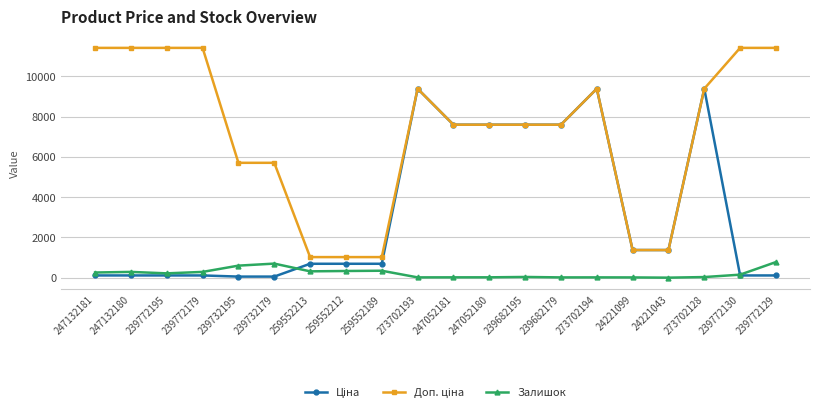

The Залишок series shows 348.0 at 259552189. True or false?

True